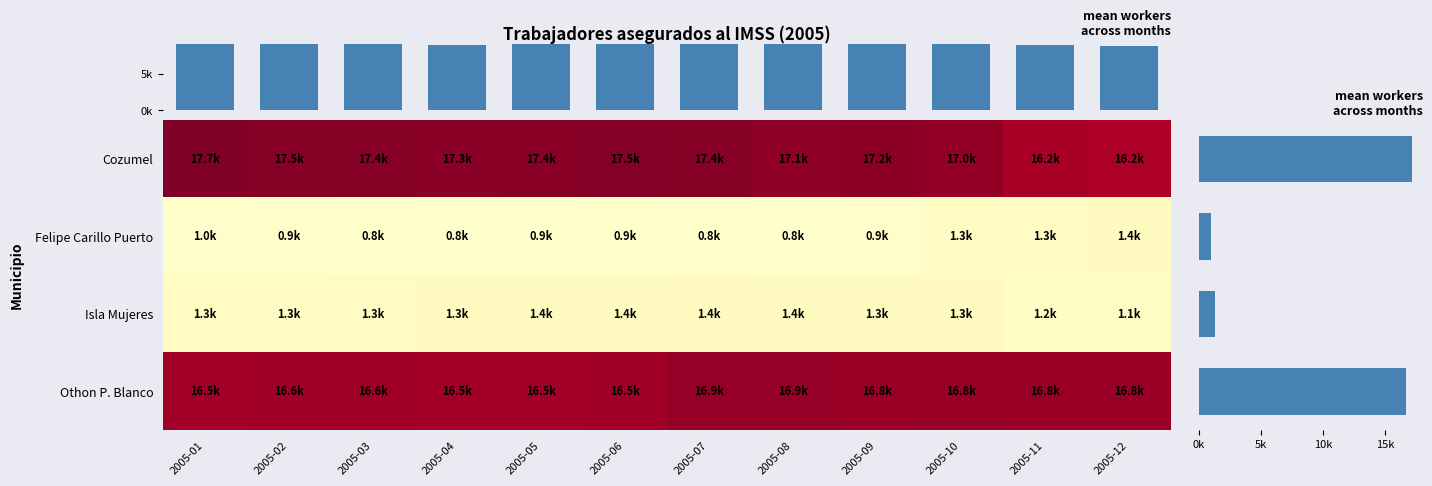

Reading right to left, extract all data points from this chart.

Cozumel: 2005-12=16174	2005-11=16243	2005-10=17045	2005-09=17203	2005-08=17149	2005-07=17409	2005-06=17479	2005-05=17383	2005-04=17307	2005-03=17438	2005-02=17456	2005-01=17725
Felipe Carillo Puerto: 2005-12=1374	2005-11=1310	2005-10=1268	2005-09=922	2005-08=830	2005-07=815	2005-06=854	2005-05=856	2005-04=800	2005-03=836	2005-02=937	2005-01=986
Isla Mujeres: 2005-12=1088	2005-11=1177	2005-10=1336	2005-09=1349	2005-08=1375	2005-07=1397	2005-06=1380	2005-05=1375	2005-04=1336	2005-03=1316	2005-02=1312	2005-01=1284
Othon P. Blanco: 2005-12=16763	2005-11=16787	2005-10=16805	2005-09=16764	2005-08=16867	2005-07=16883	2005-06=16548	2005-05=16474	2005-04=16516	2005-03=16592	2005-02=16589	2005-01=16496